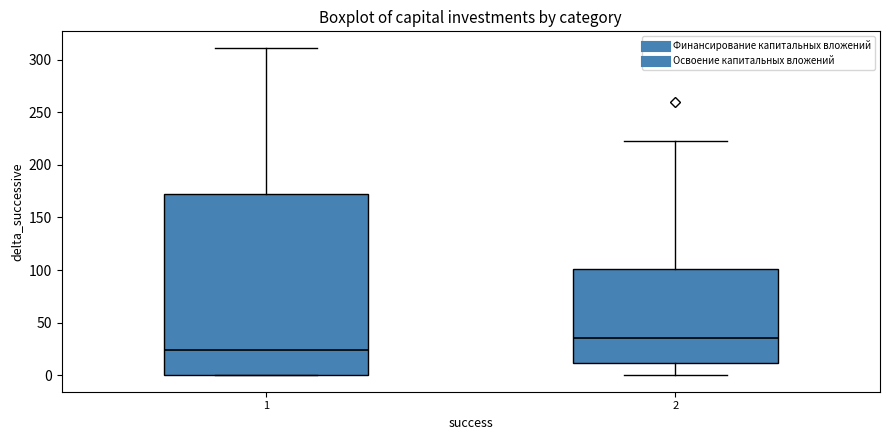

Which box is the tallest, from its lower edge to its upper edge?

1